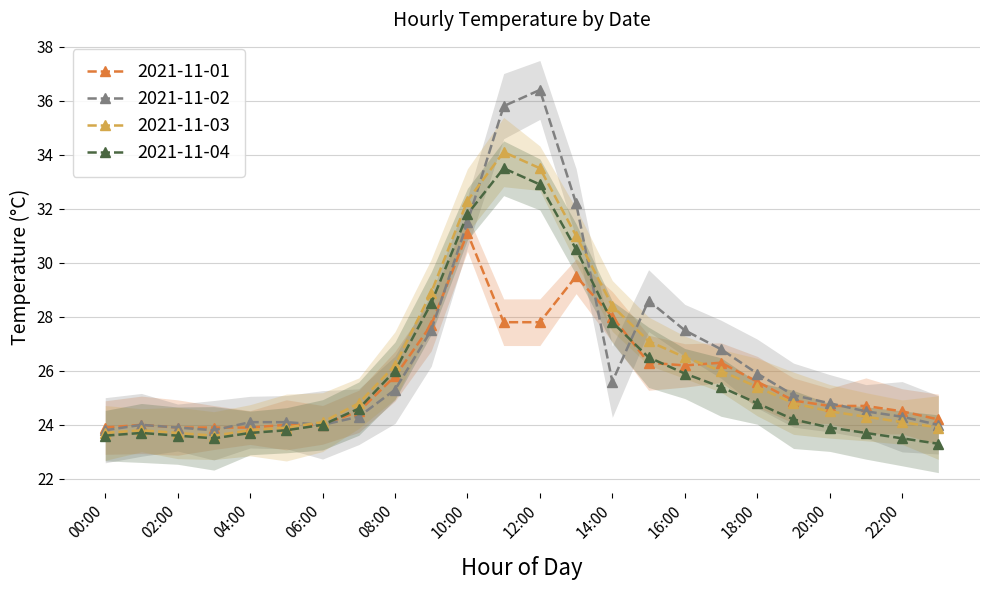

Reading left to right, list all the values displayed in this chart.

2021-11-01: 00:00=23.9	01:00=24.0	02:00=23.9	03:00=23.9	04:00=23.9	05:00=24.0	06:00=24.0	07:00=24.5	08:00=25.8	09:00=27.7	10:00=31.1	11:00=27.8	12:00=27.8	13:00=29.5	14:00=28.0	15:00=26.3	16:00=26.2	17:00=26.3	18:00=25.6	19:00=24.9	20:00=24.7	21:00=24.7	22:00=24.5	23:00=24.2
2021-11-02: 00:00=23.8	01:00=24.0	02:00=23.9	03:00=23.8	04:00=24.1	05:00=24.1	06:00=24.0	07:00=24.3	08:00=25.3	09:00=27.5	10:00=31.5	11:00=35.8	12:00=36.4	13:00=32.2	14:00=25.6	15:00=28.6	16:00=27.5	17:00=26.8	18:00=25.9	19:00=25.1	20:00=24.8	21:00=24.5	22:00=24.3	23:00=24.0
2021-11-03: 00:00=23.7	01:00=23.8	02:00=23.7	03:00=23.6	04:00=23.8	05:00=23.9	06:00=24.1	07:00=24.8	08:00=26.2	09:00=28.9	10:00=32.3	11:00=34.1	12:00=33.5	13:00=31.0	14:00=28.4	15:00=27.1	16:00=26.5	17:00=26.0	18:00=25.4	19:00=24.8	20:00=24.5	21:00=24.3	22:00=24.1	23:00=23.9
2021-11-04: 00:00=23.6	01:00=23.7	02:00=23.6	03:00=23.5	04:00=23.7	05:00=23.8	06:00=24.0	07:00=24.6	08:00=26.0	09:00=28.5	10:00=31.8	11:00=33.5	12:00=32.9	13:00=30.5	14:00=27.8	15:00=26.5	16:00=25.9	17:00=25.4	18:00=24.8	19:00=24.2	20:00=23.9	21:00=23.7	22:00=23.5	23:00=23.3